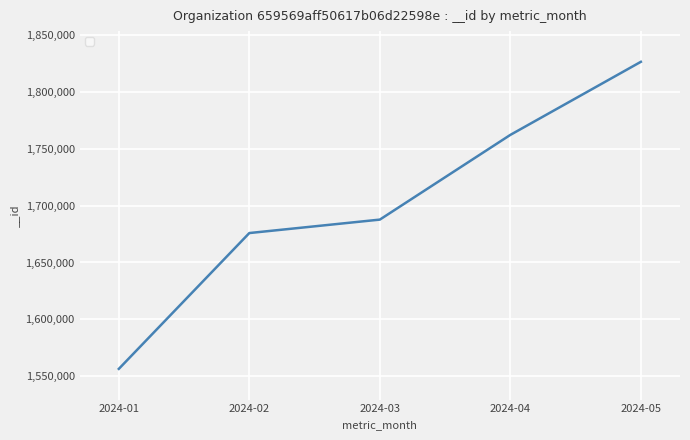

List the labels in order of value, smallest first.

2024-01, 2024-02, 2024-03, 2024-04, 2024-05